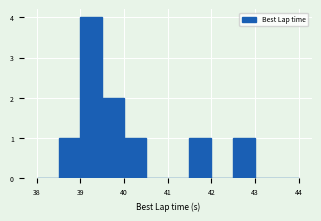

Reading left to right, transcribe this chart: for each bar, give the range it covers on the x-axis and its height. The values are not printed on the chart, so give them approximately, as read against the axis.

38.0 to 38.5: 0
38.5 to 39.0: 1
39.0 to 39.5: 4
39.5 to 40.0: 2
40.0 to 40.5: 1
40.5 to 41.0: 0
41.0 to 41.5: 0
41.5 to 42.0: 1
42.0 to 42.5: 0
42.5 to 43.0: 1
43.0 to 43.5: 0
43.5 to 44.0: 0